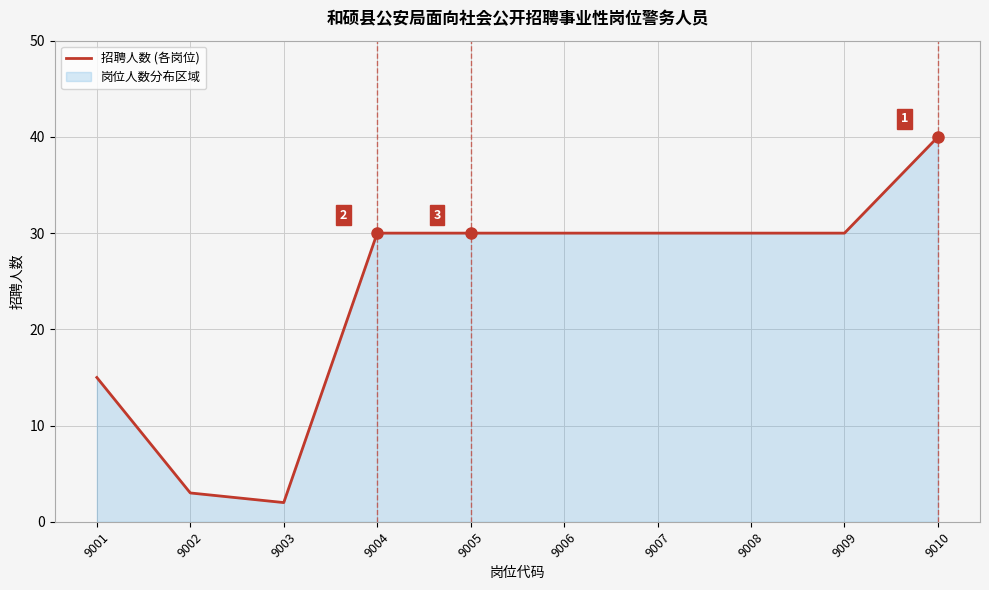

What value does the data have at 9008, to the nearest 5?

30